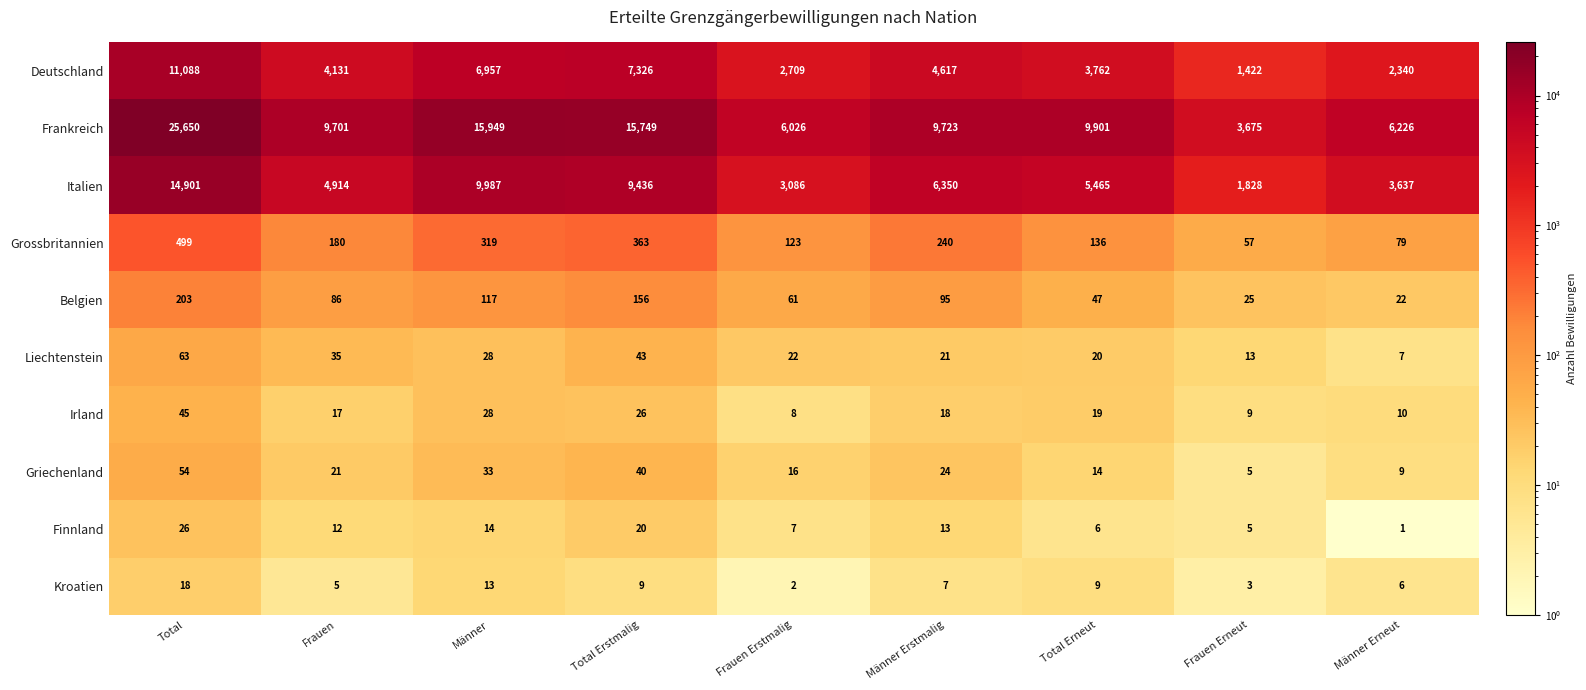

At which category is the sum across all series the highest?

Total